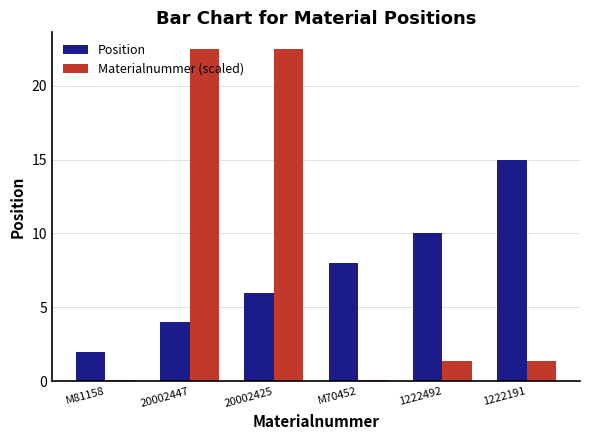

At how many categories does at least one series exceed 4?

5